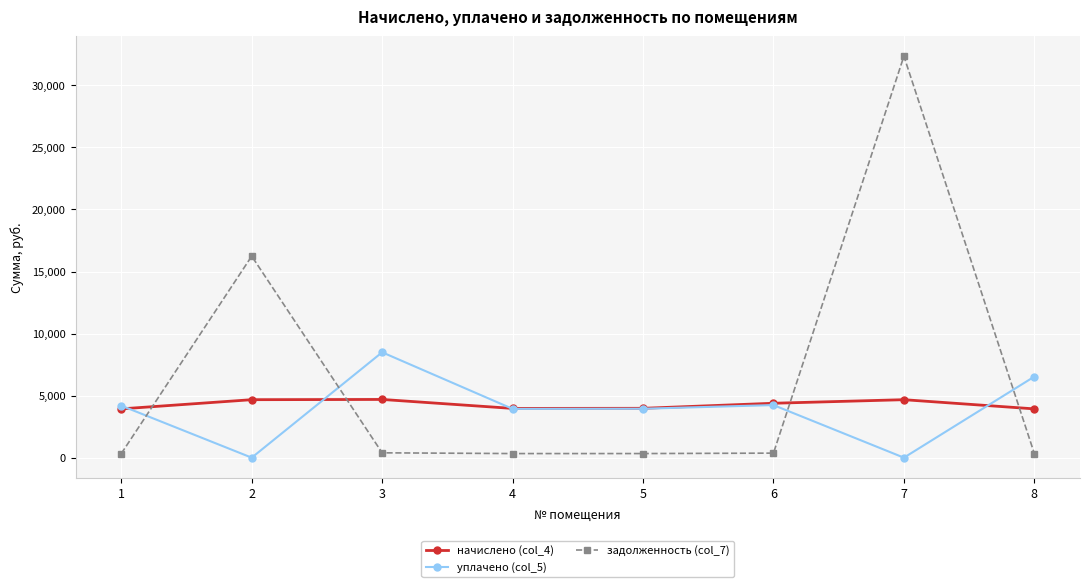

Which series has the largest range (max minus min)?

задолженность (col_7)